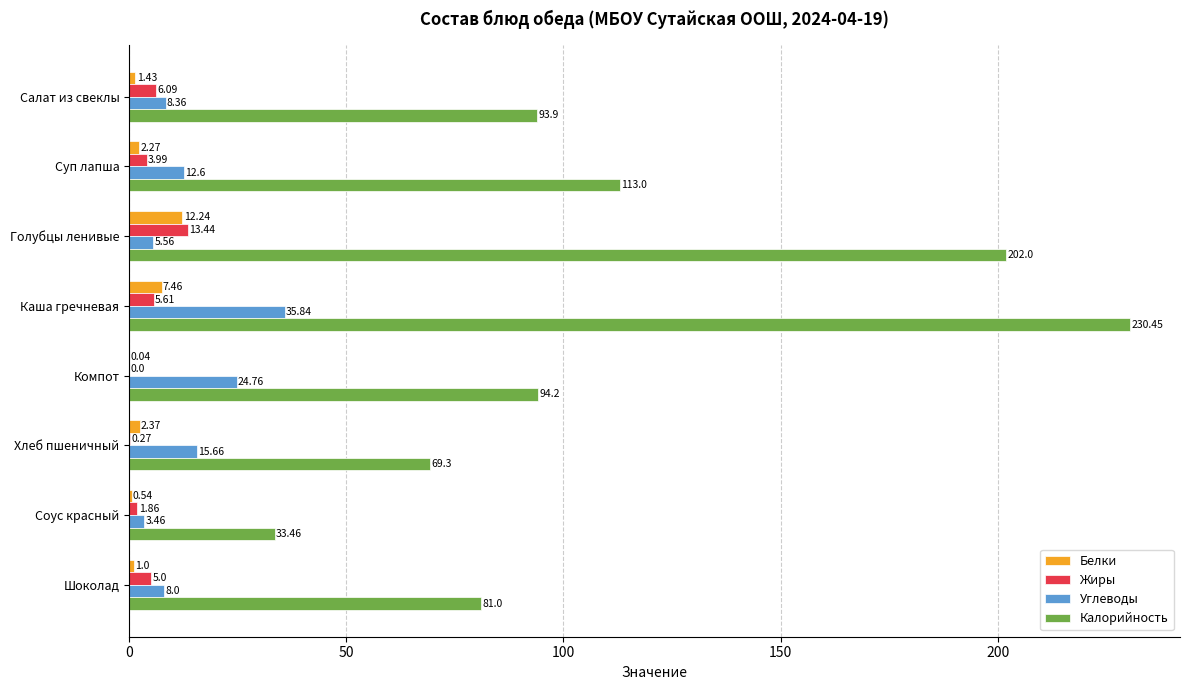

How many values in the Белки series exceed 2?

4